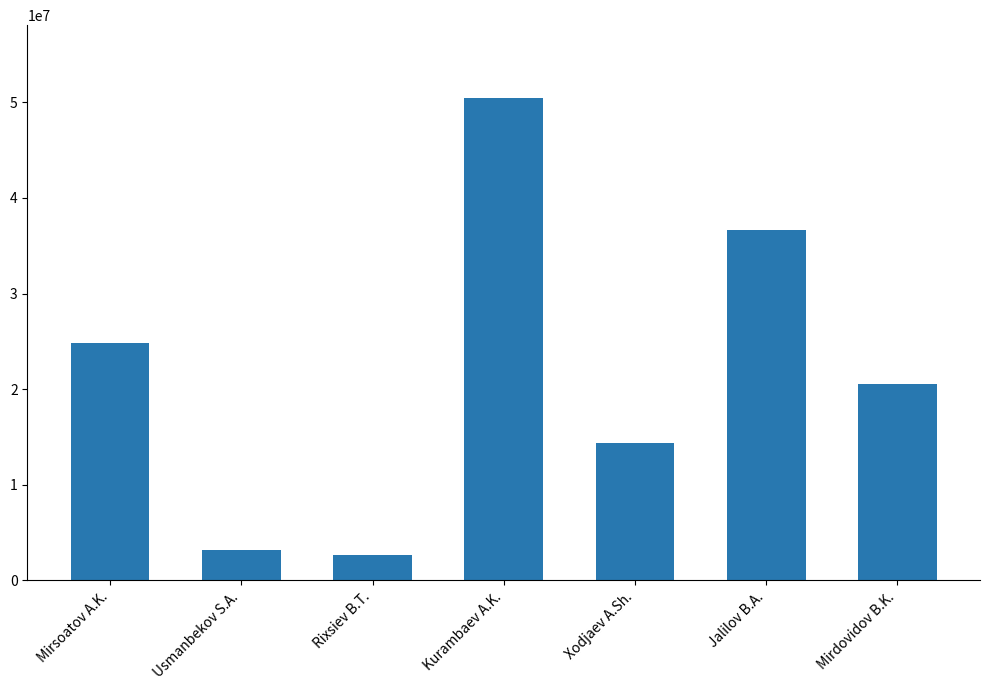

The chart shows a value of 2704593 at Rixsiev B.T.. True or false?

True